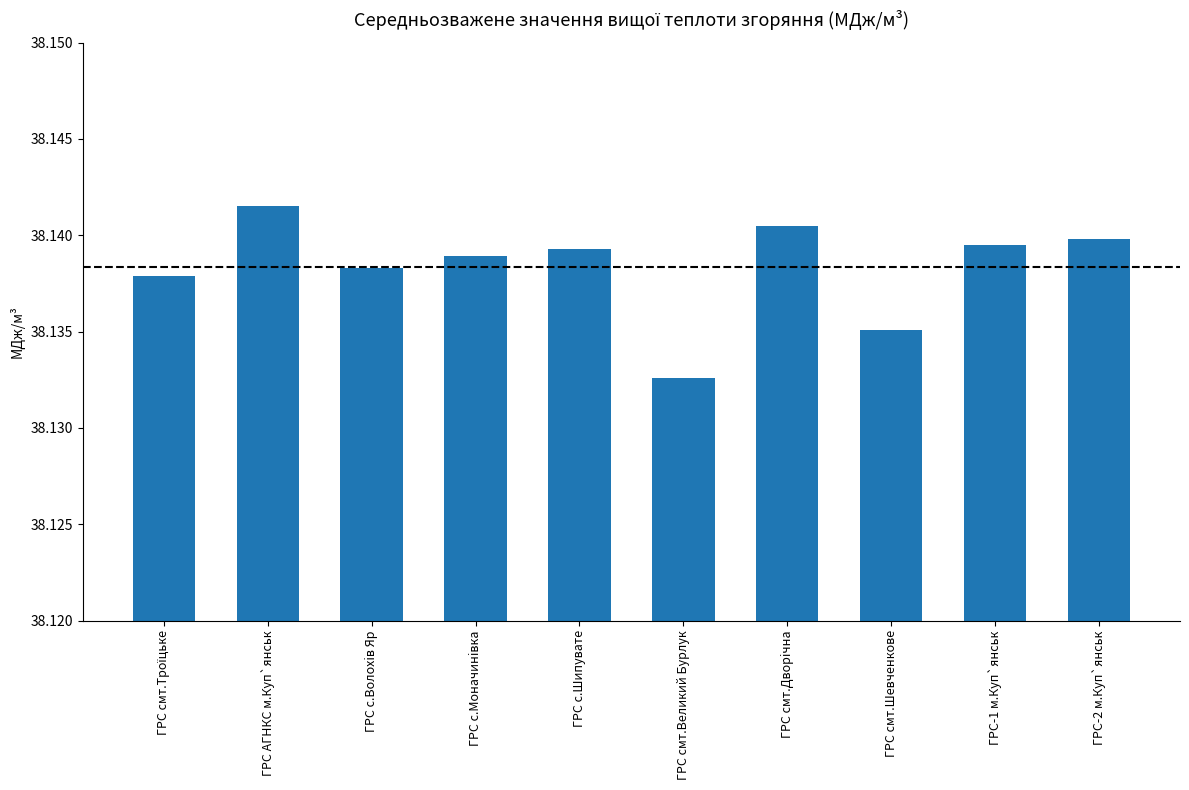

What is the label of the 5th bar from the left?

ГРС с.Шипувате